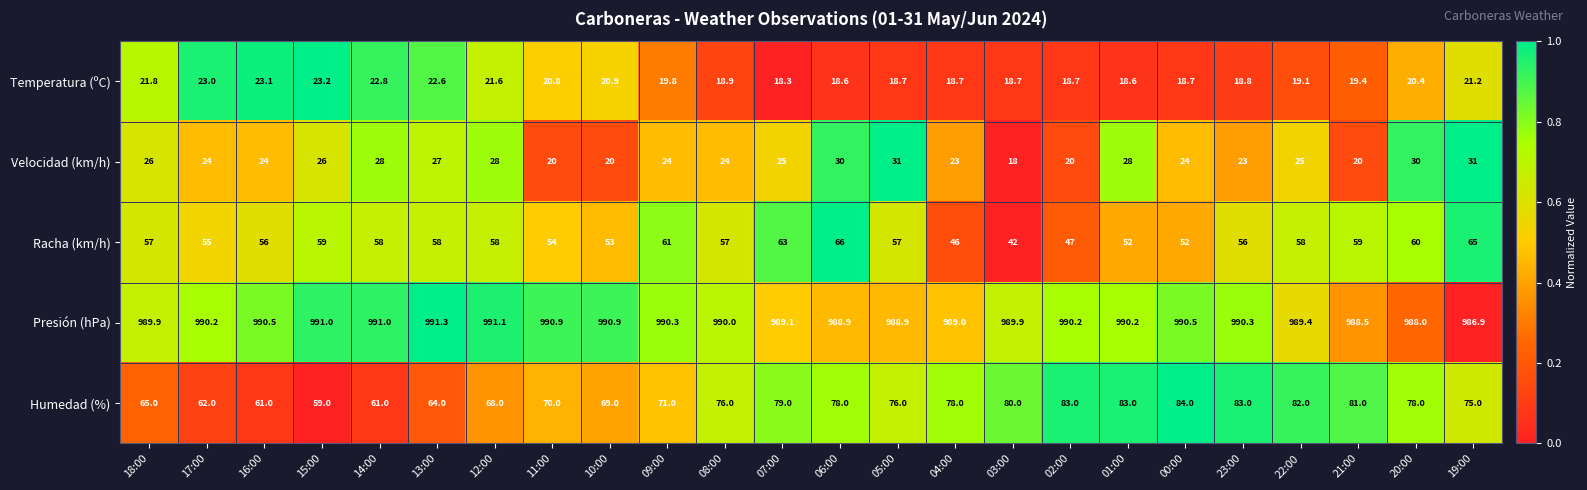

What is the sum of the Velocidad (km/h) values at 01:00 and 11:00?

48.0